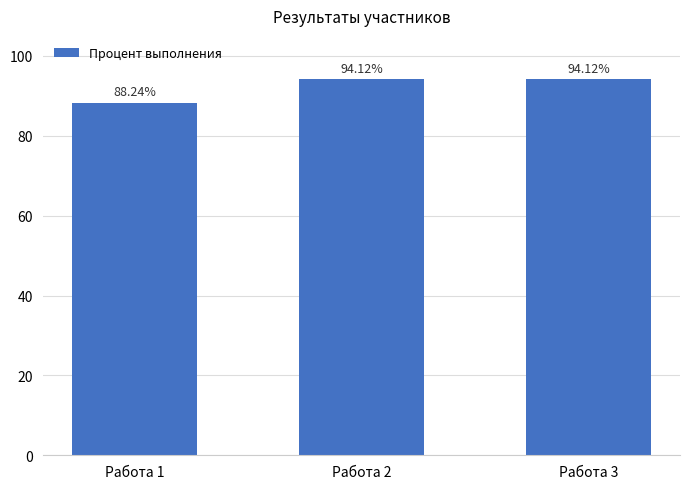

What is the value of the 1st bar from the left?

88.2